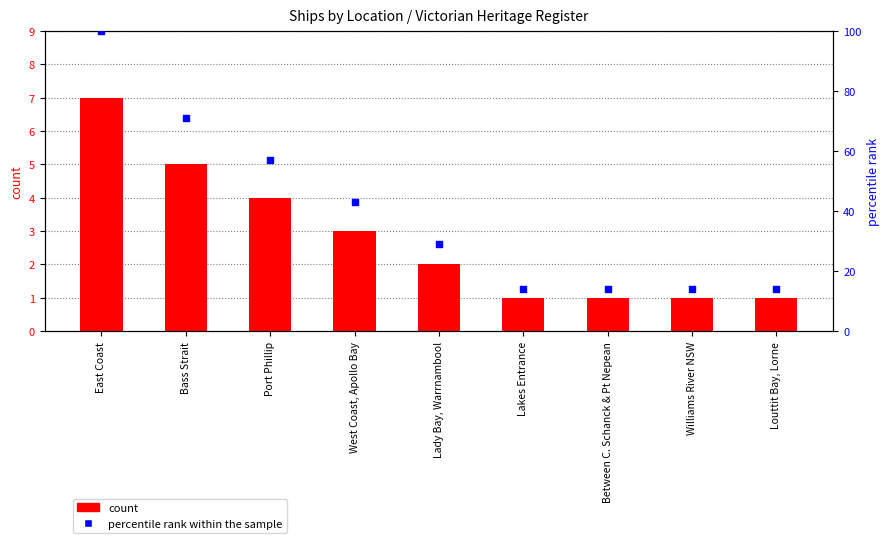

At how many categories does at least one series exceed 19?

5